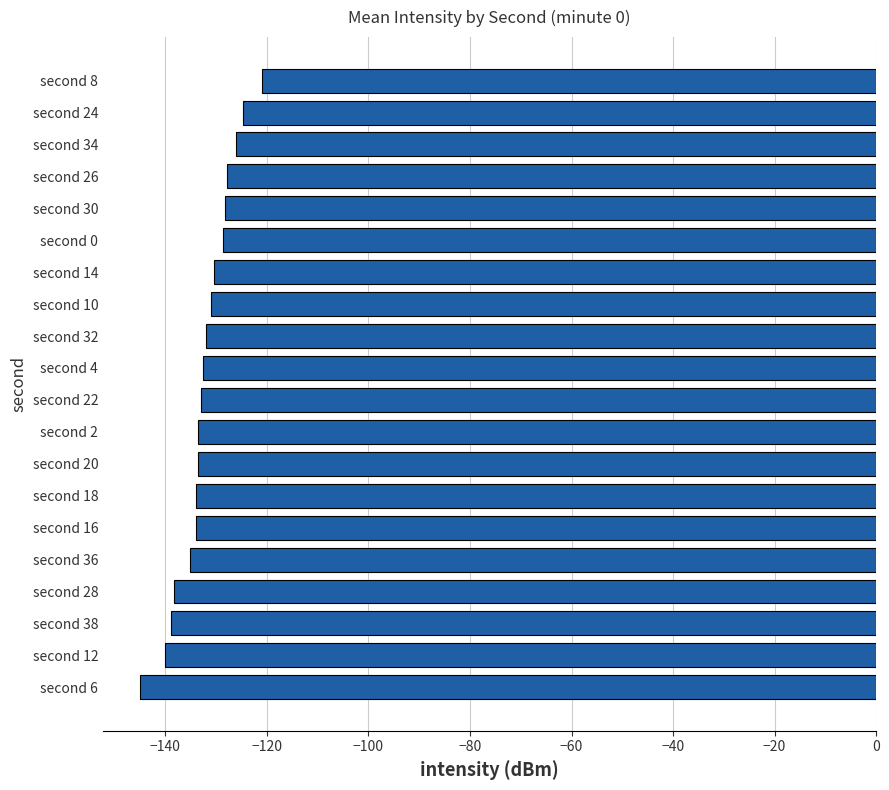

What is the difference between the values at second 2 and second 12?

6.6